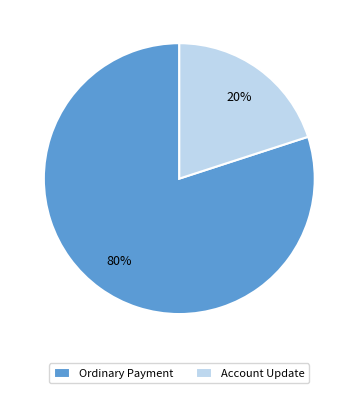

What percentage is the Ordinary Payment slice, to the nearest percent?

80%